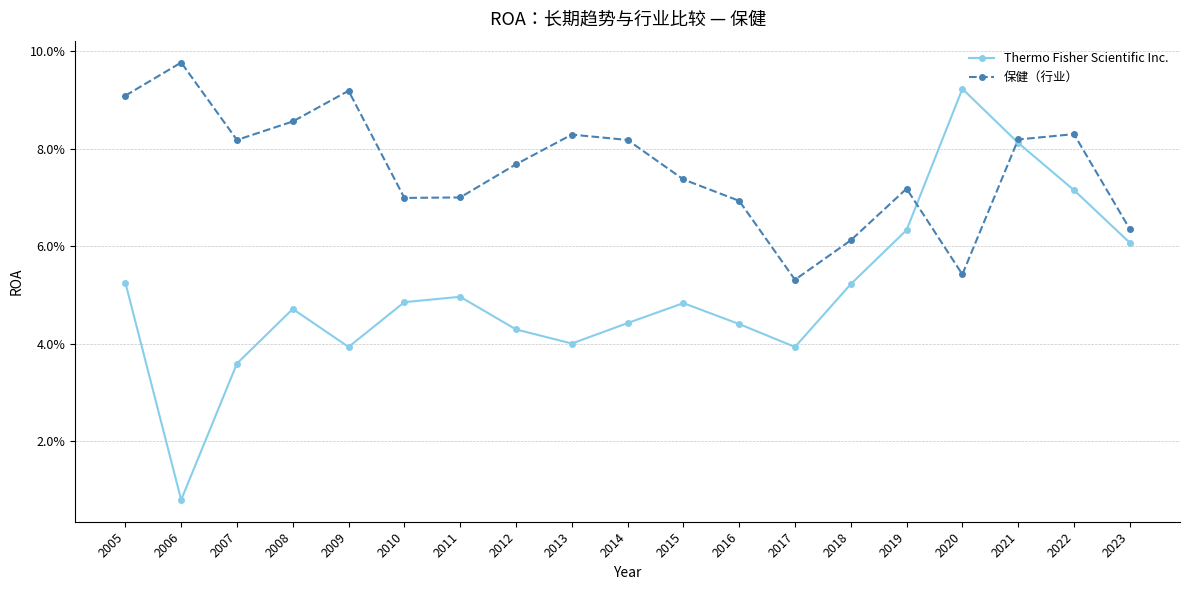

At 2023, list the series in order from smallest to largest.

Thermo Fisher Scientific Inc., 保健（行业）